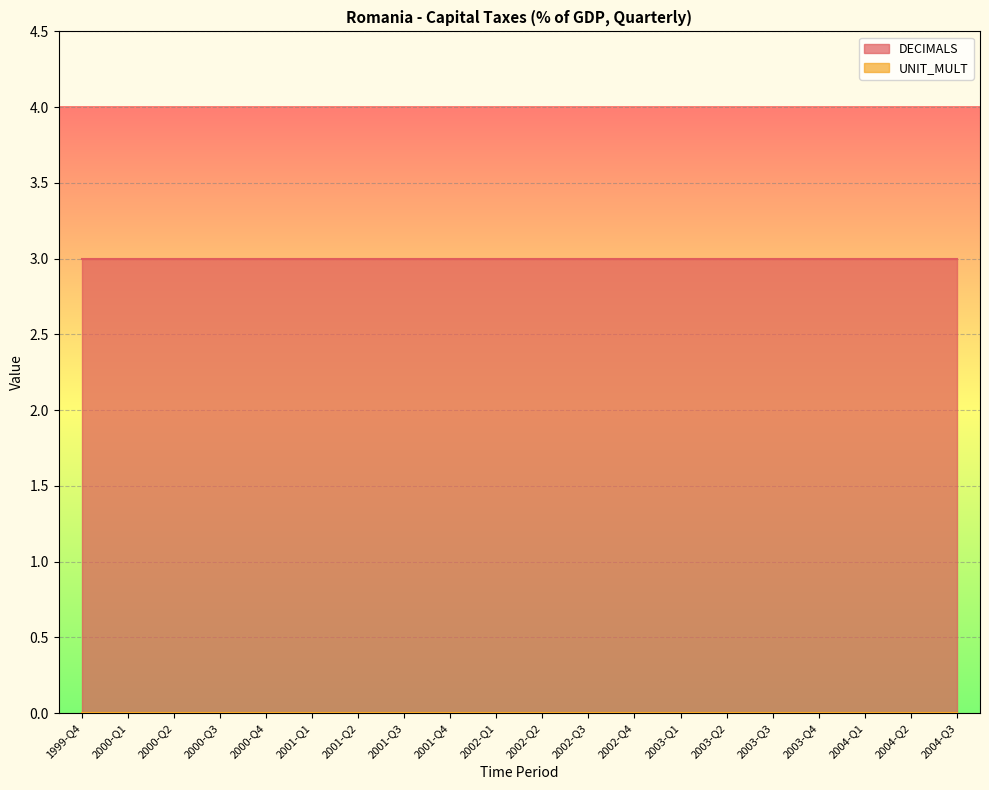

The value of DECIMALS at 2003-Q3 is 3. True or false?

True